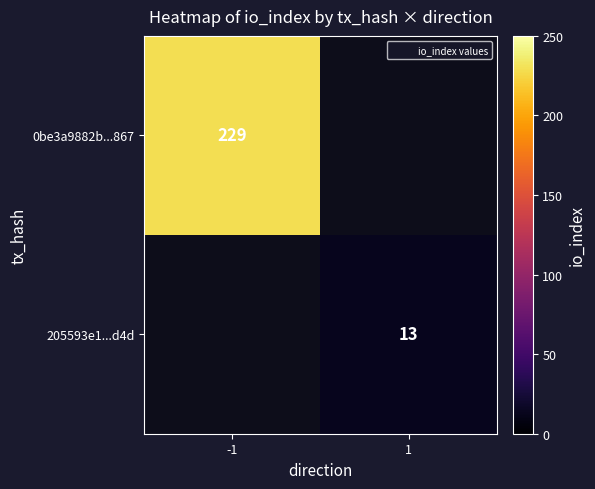

True or false: 0be3a9882b...867 has a value of 369 at -1.

False